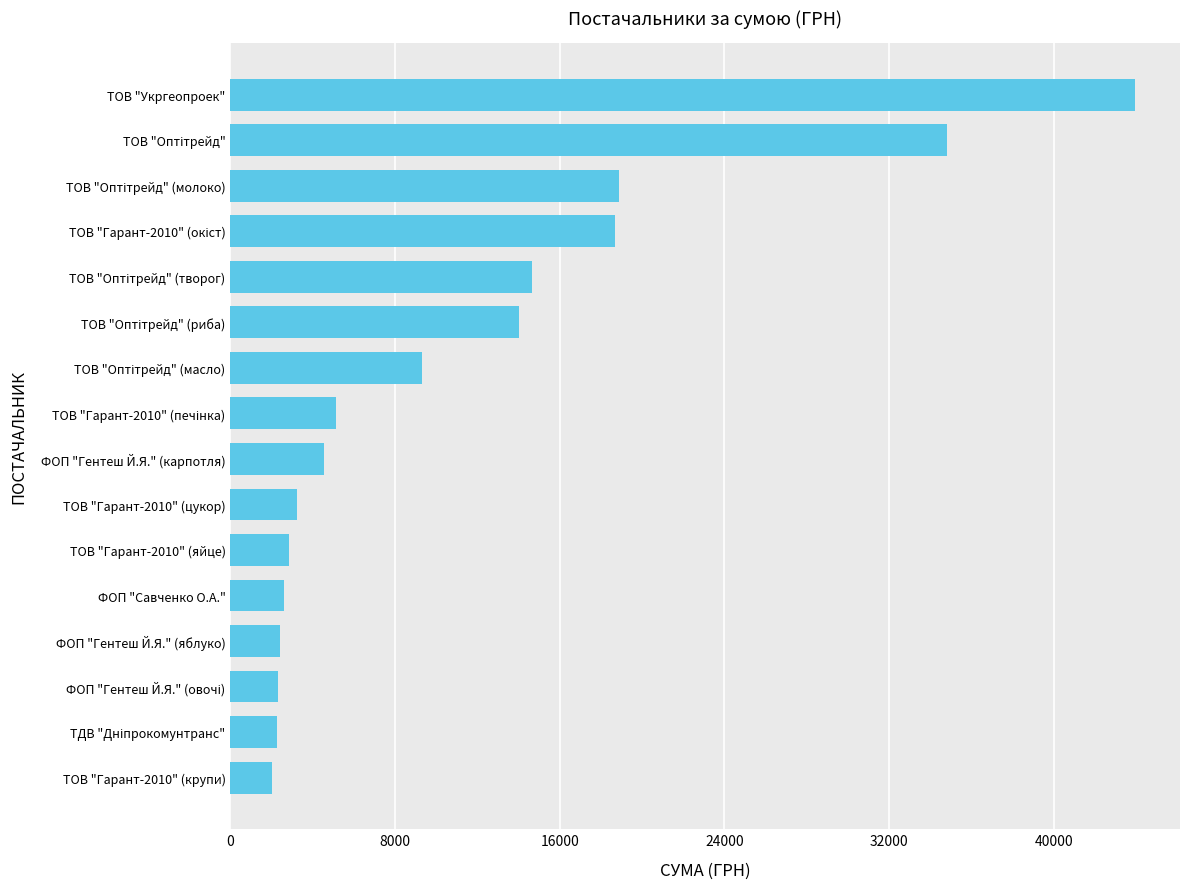

True or false: the data shows 1191.0 at ФОП "Савченко О.А.".

False